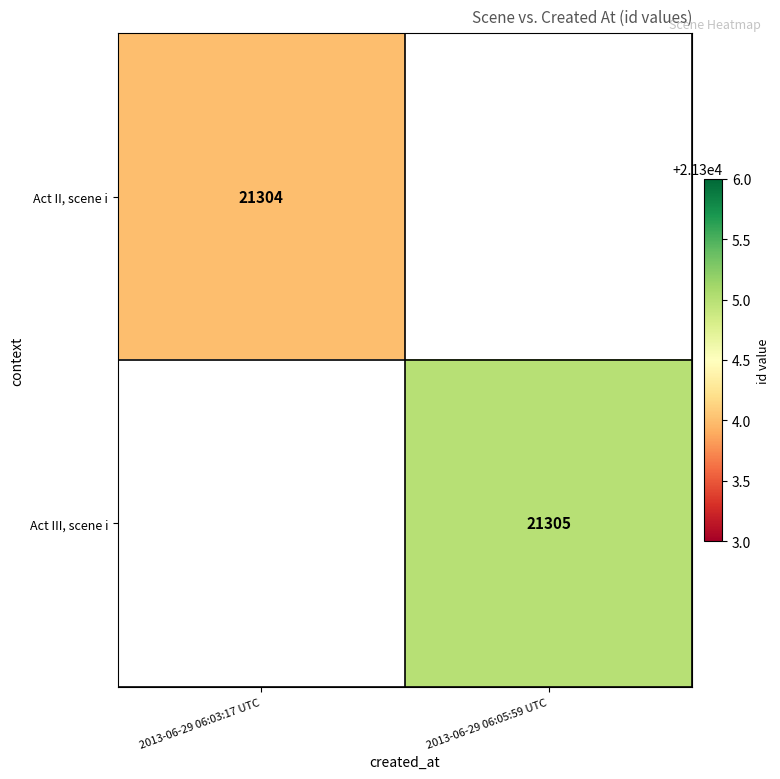

What is the greatest value displayed?

21305.0